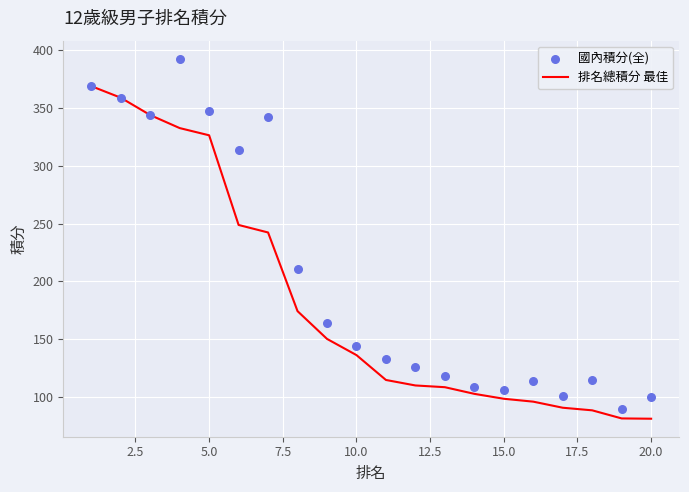

Which series has the largest Y range (max minus min)?

國內積分(全)